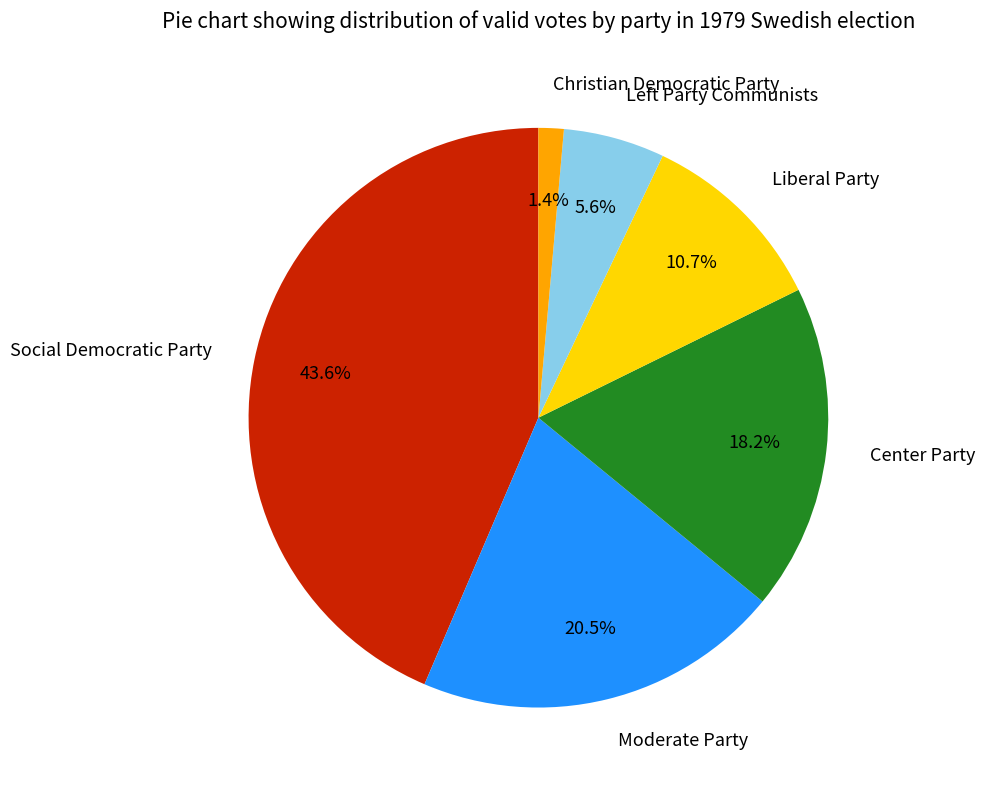

Between Social Democratic Party and Moderate Party, which is larger?

Social Democratic Party